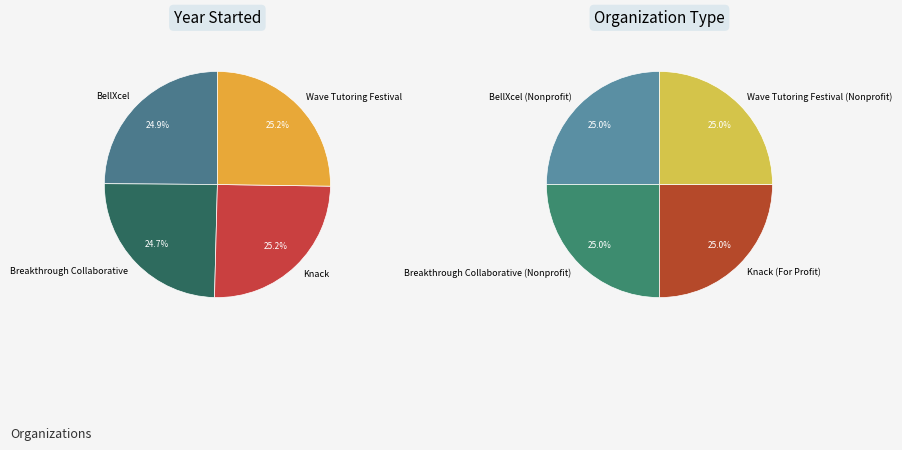

Rank the categories by value from lowest to highest.

Breakthrough Collaborative, BellXcel, Knack, Wave Tutoring Festival